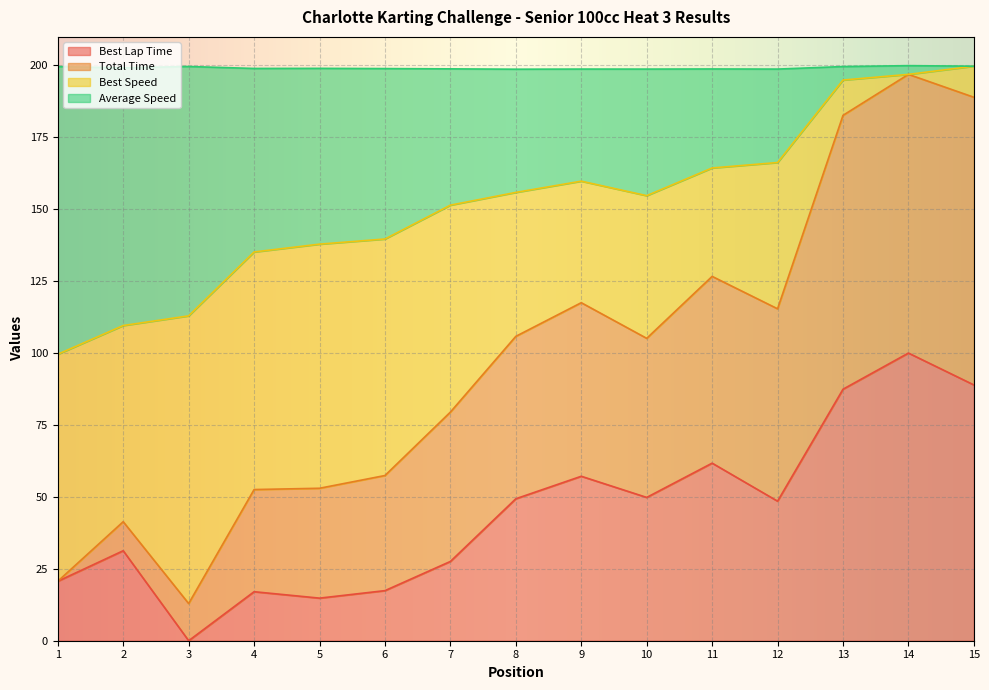

True or false: Best Lap Time has a value of 48.5 at 12.

True